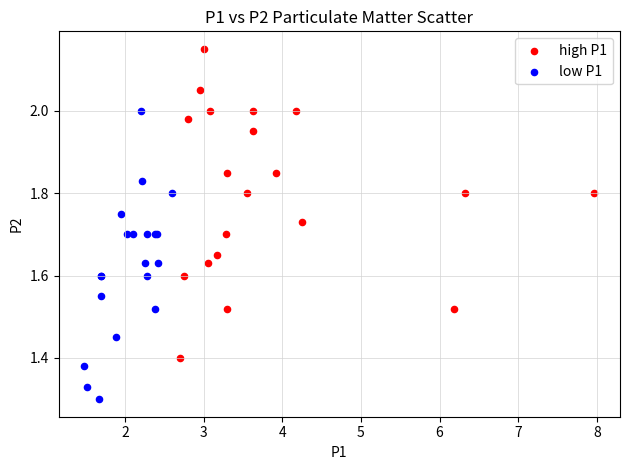

Which series reaches the minimum Y coordinate?

low P1